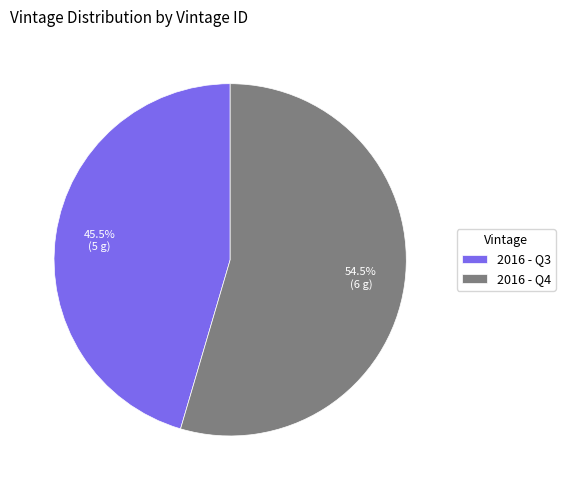

What portion of the pie excludes 2016 - Q3?

54.5%